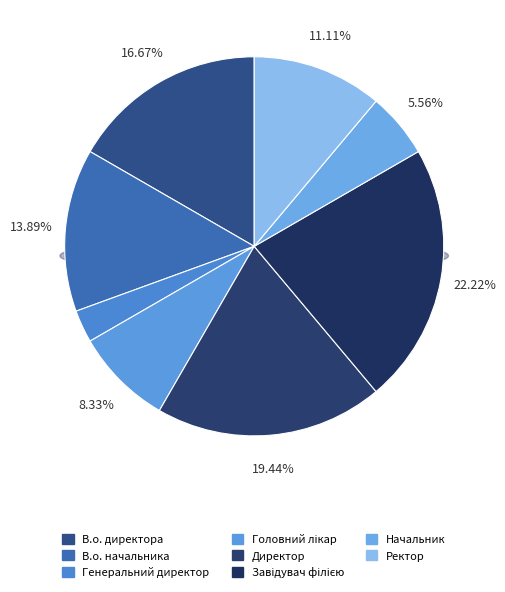

Does Головний лікар represent more than half of the total?

No